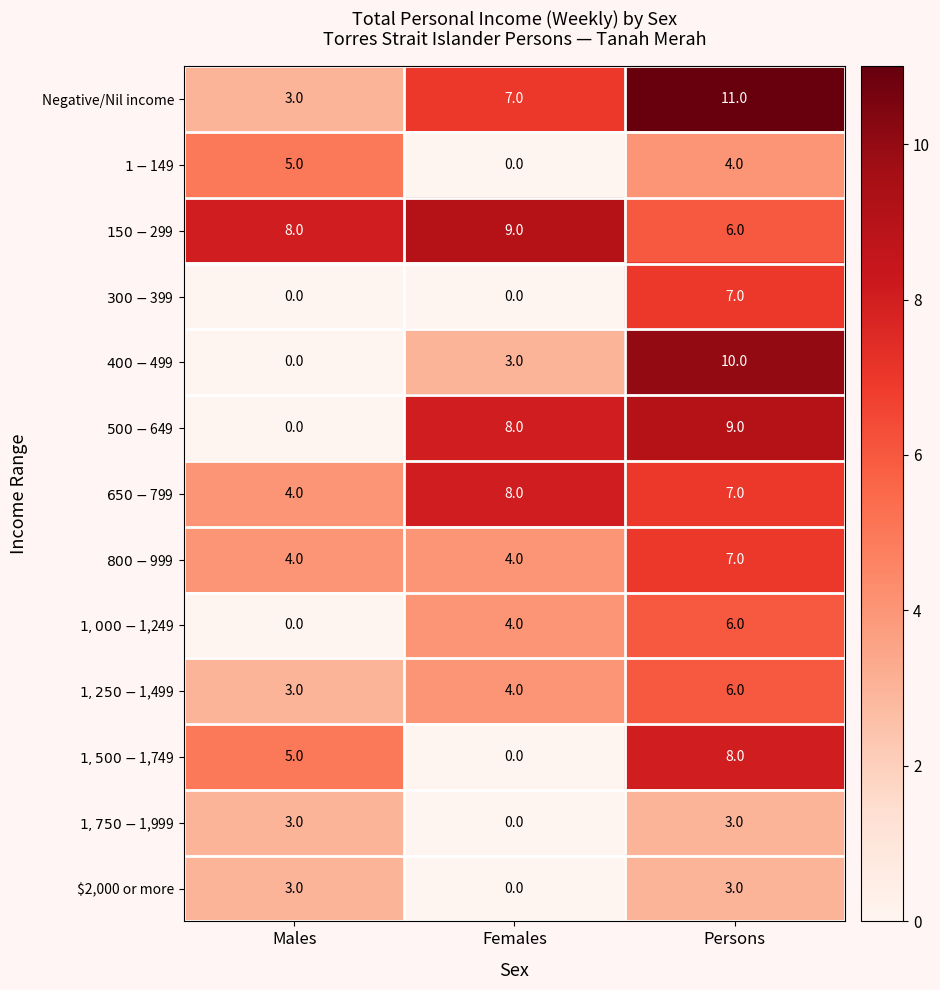

True or false: $2,000 or more has a value of 0 at Females.

True